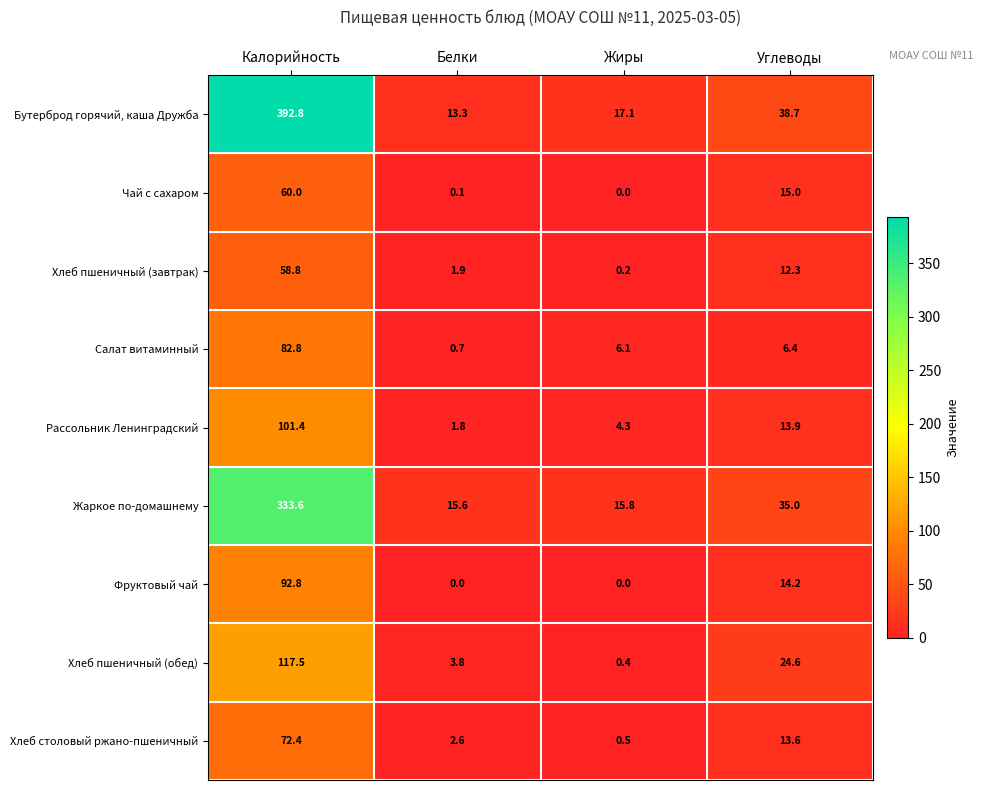

What is the difference between the maximum and minimum values in the Жаркое по-домашнему series?

318.0